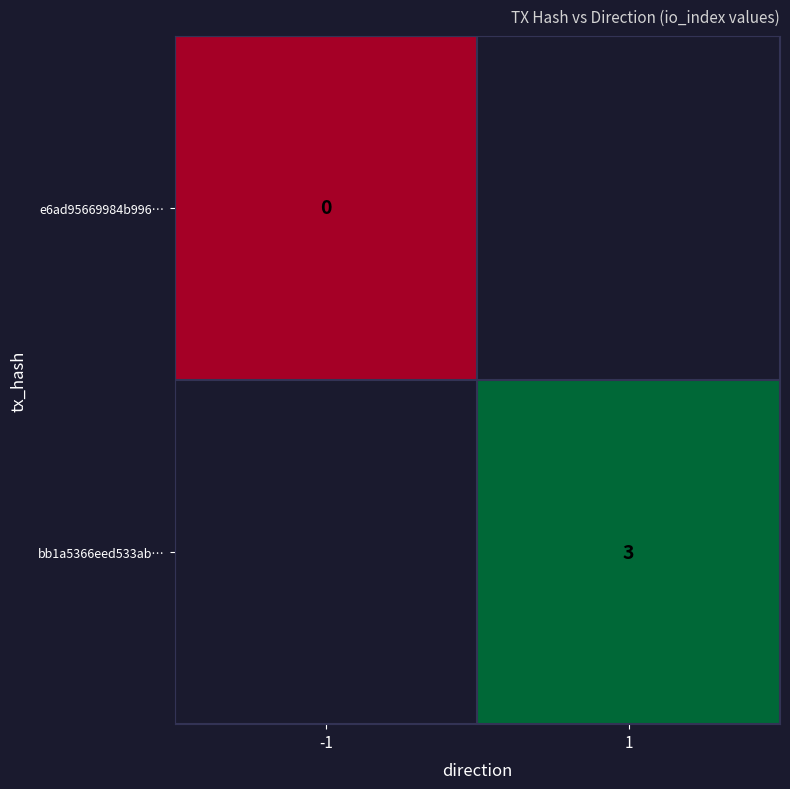

How many distinct data groups are displayed?

2